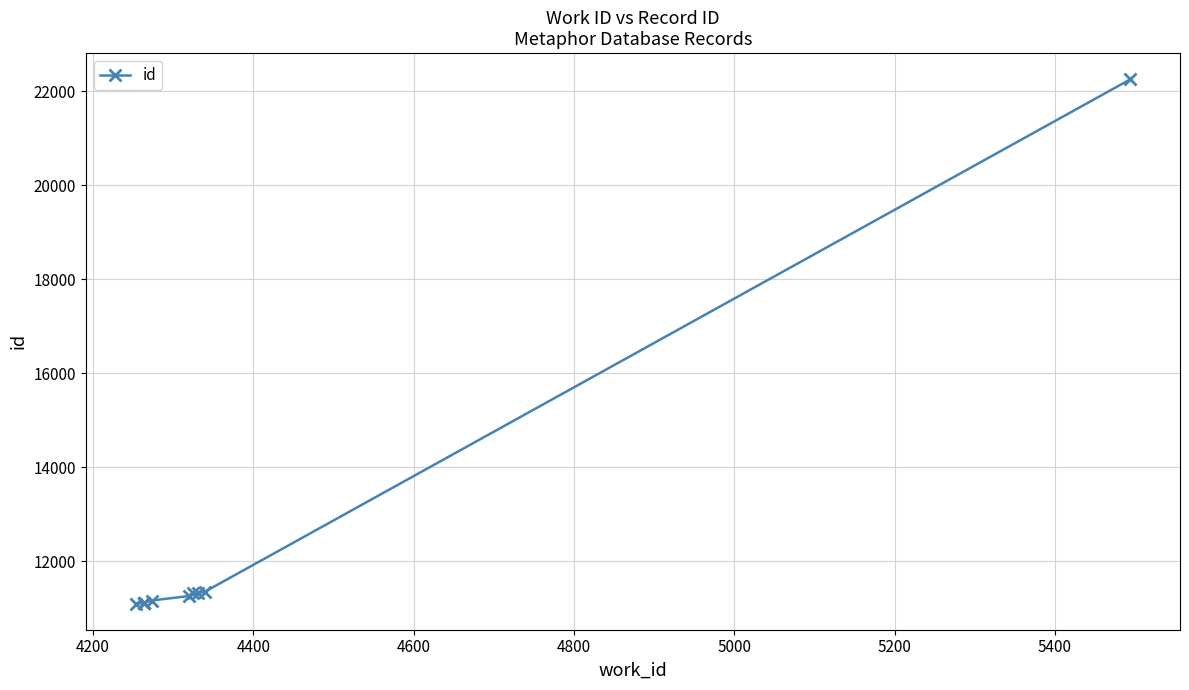

How many values are below 11256?

5